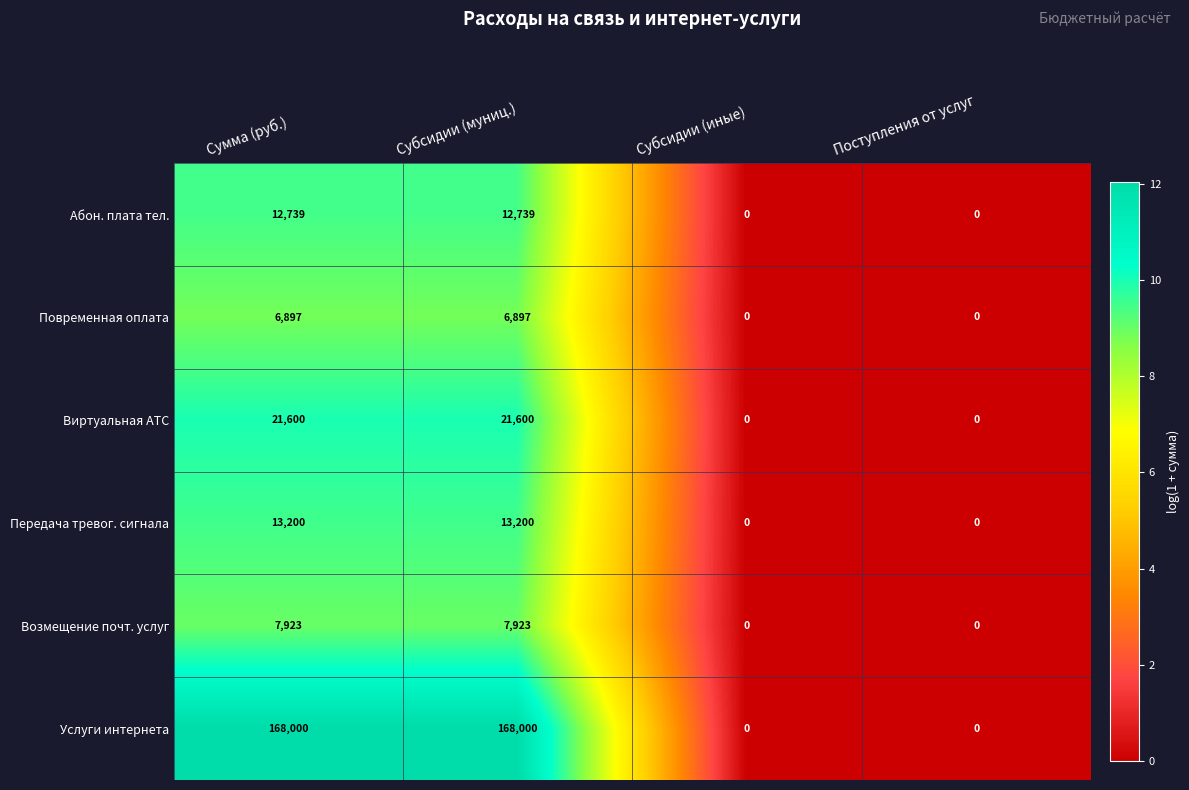

How many values in the Услуги интернета series are below 168000?

2